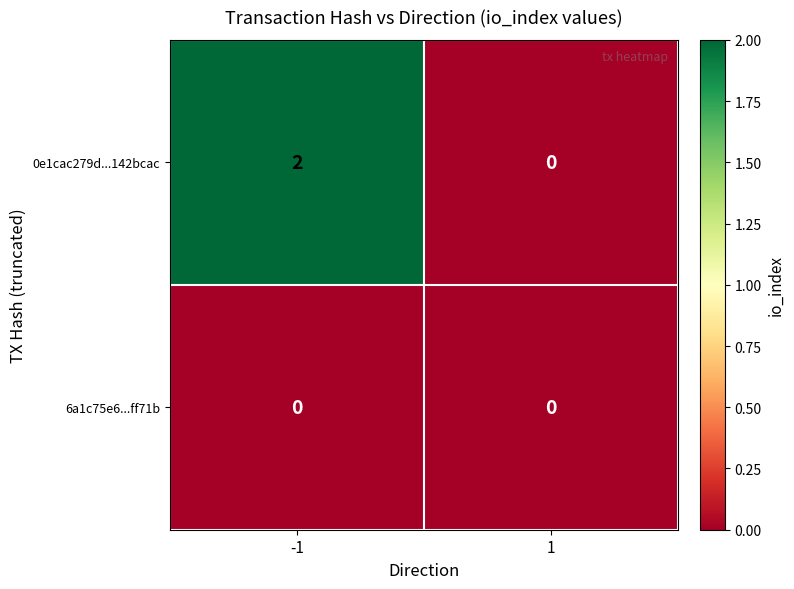

Reading left to right, extract all data points from this chart.

0e1cac279d...142bcac: 2	0
6a1c75e6...ff71b: 0	0